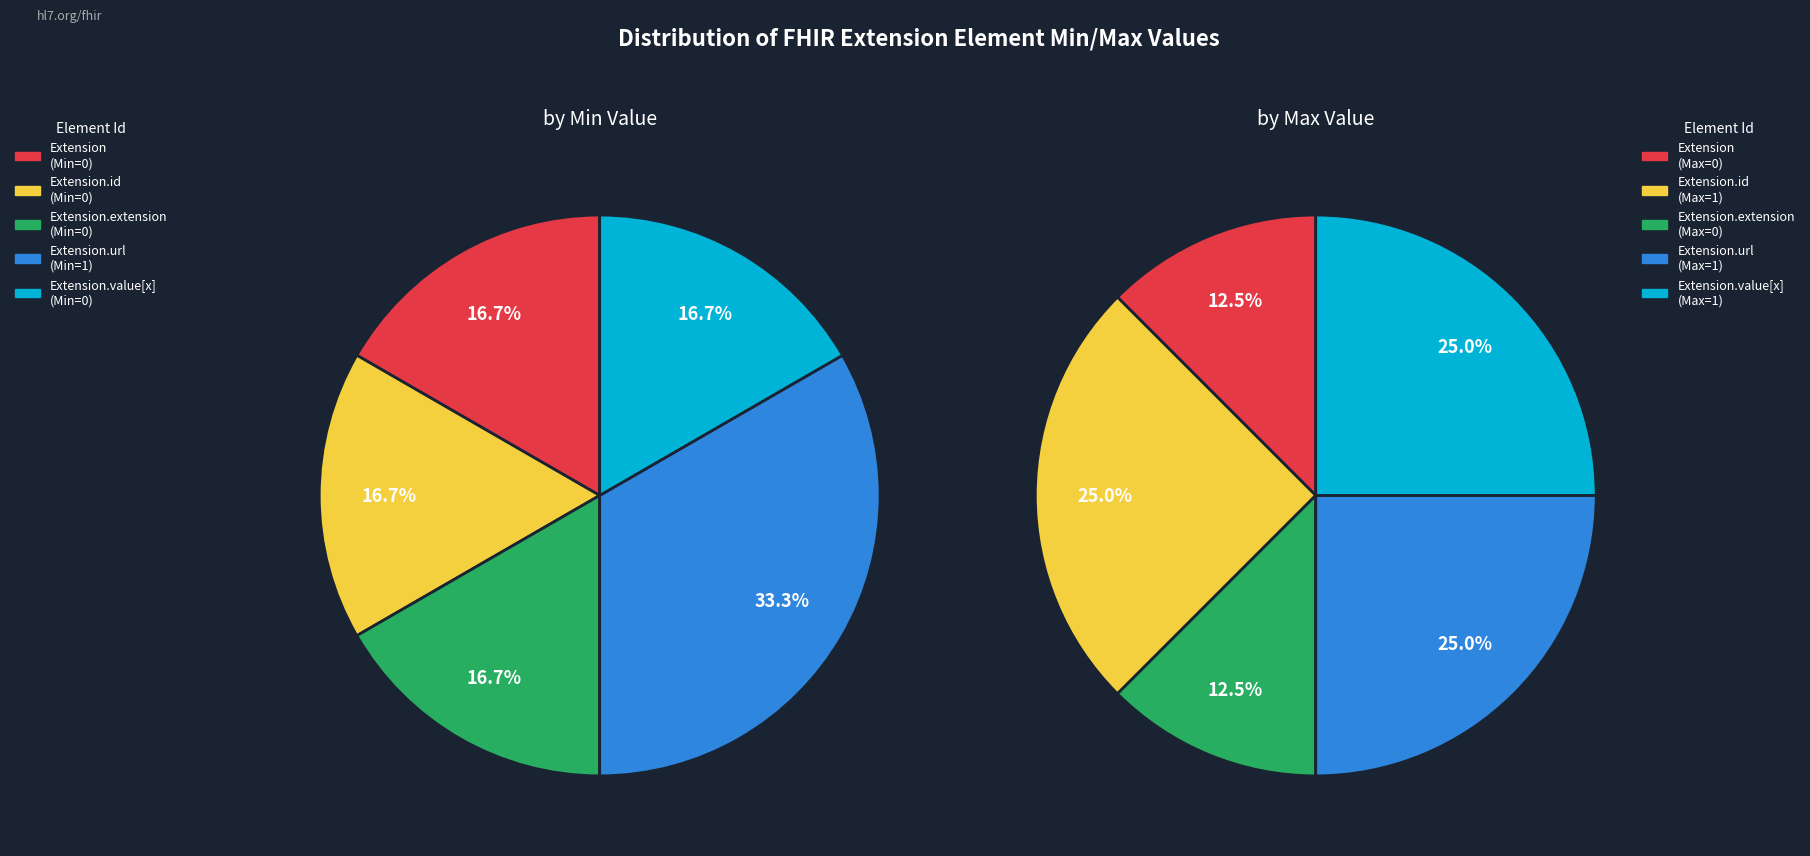

The Extension.extension slice represents 1% of the pie. True or false?

False